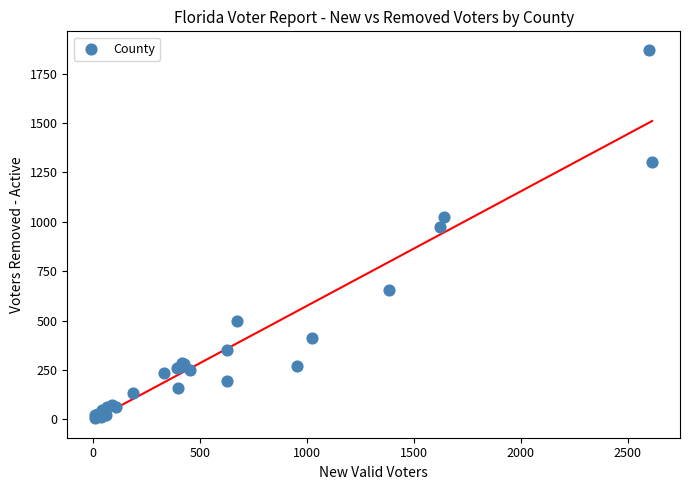

What Y value in the scatter plot is closest to 938?

972